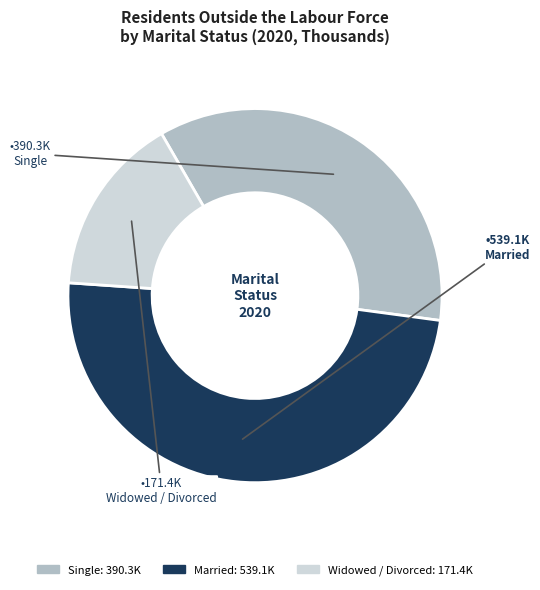

What is the ratio of the value at Widowed / Divorced to the value at Single?

0.4